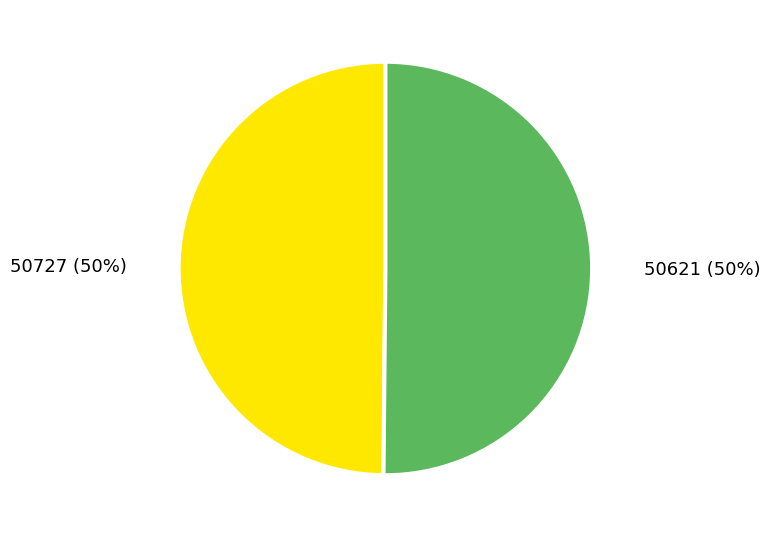

Combined, do 50727 and 50621 account for over 50%?

Yes